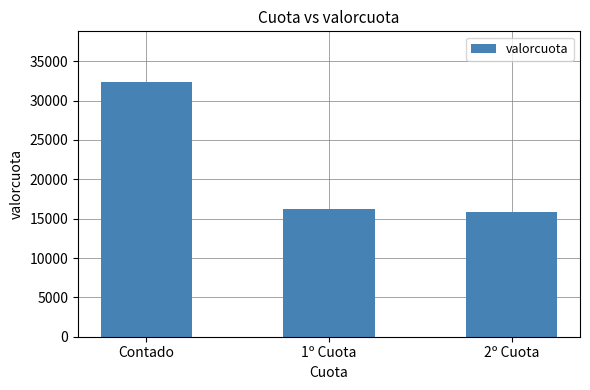

At which label is the value closest to 24119?

1º Cuota